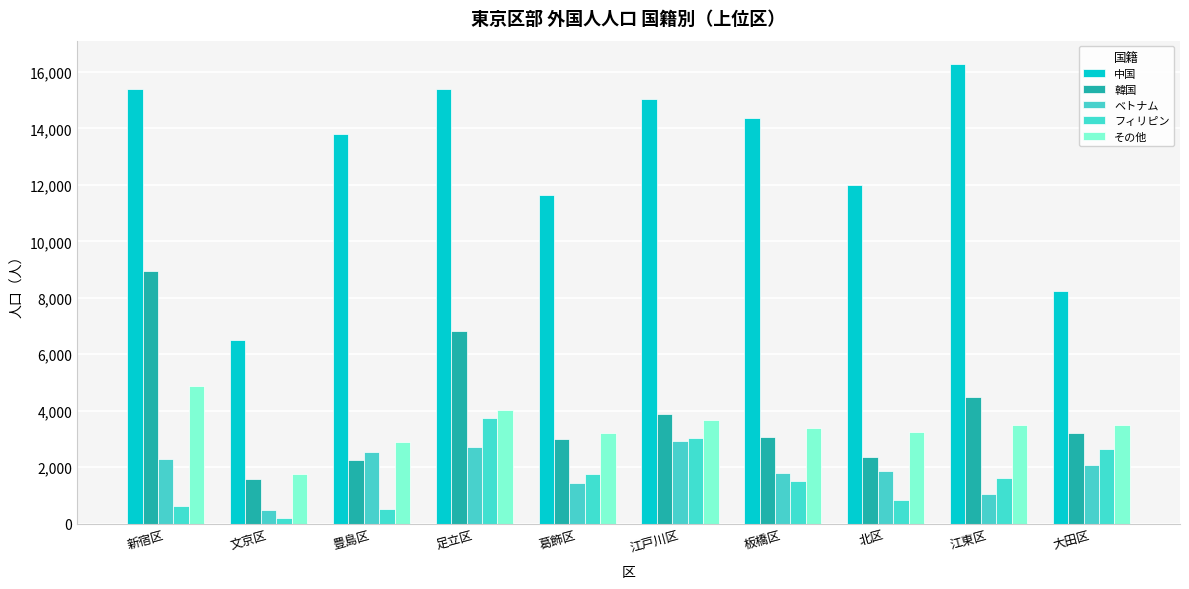

Is it true that 韓国 equals 2978 at 葛飾区?

True